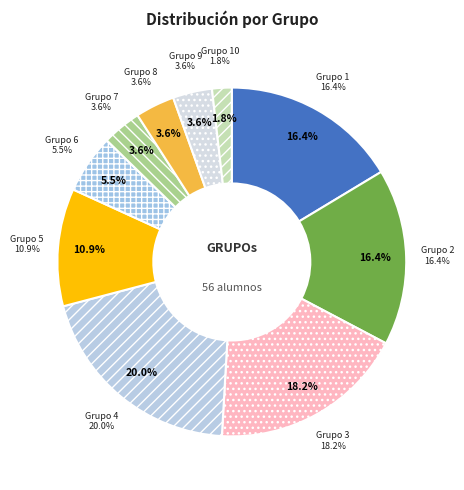

To the nearest percent, what is the combined percentage of 1 and 5?

27%